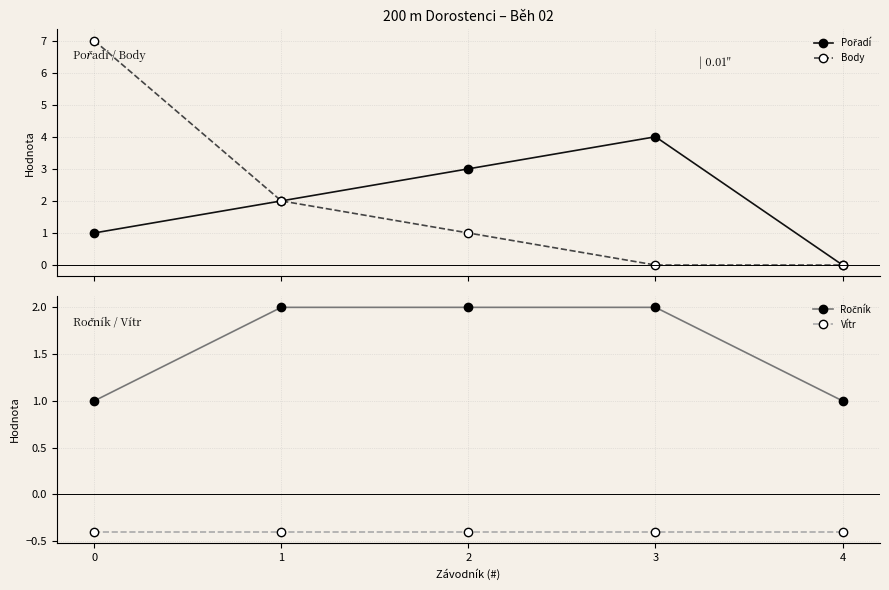

Rank the series by their maximum value, from lowest to highest.

Vítr, Ročník, Pořadí, Body